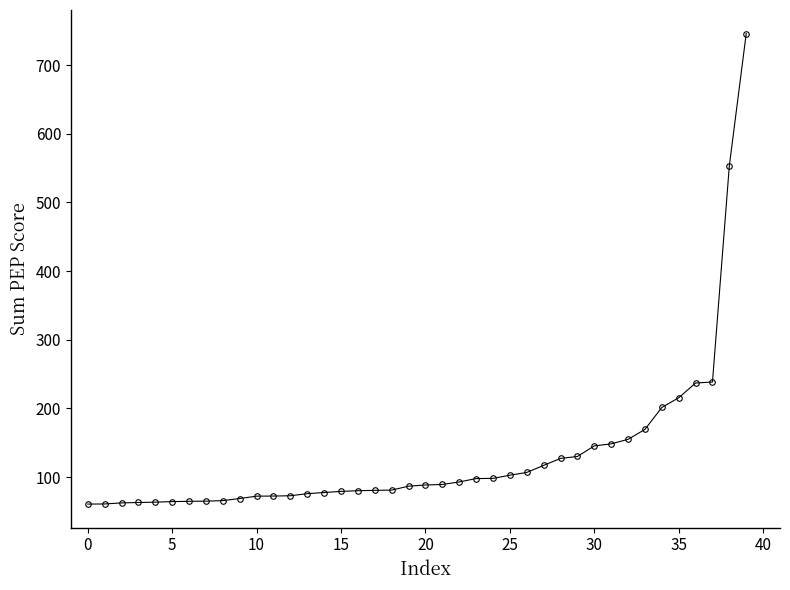

Count the number of values greater than 88.

20